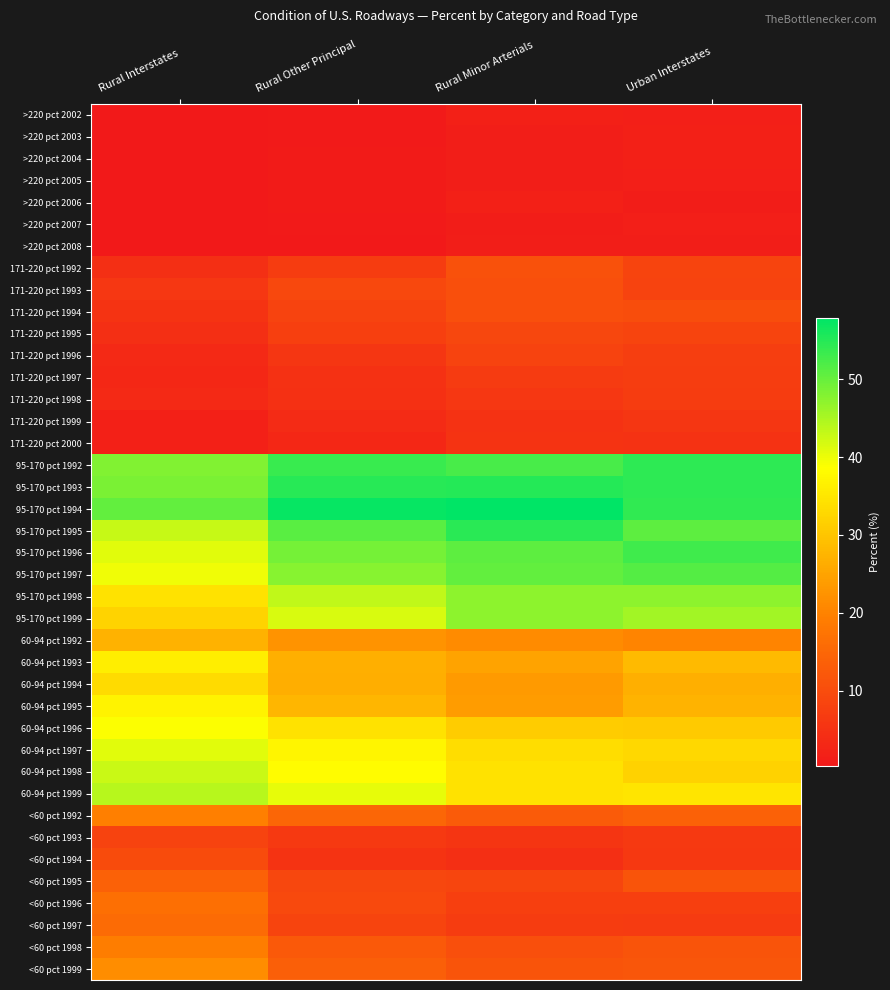

Reading left to right, list all the values displayed in this chart.

>220 pct 2002: Rural Interstates=0.4	Rural Other Principal=0.7	Rural Minor Arterials=1.7	Urban Interstates=1.6
>220 pct 2003: Rural Interstates=0.3	Rural Other Principal=0.7	Rural Minor Arterials=1.3	Urban Interstates=1.7
>220 pct 2004: Rural Interstates=0.4	Rural Other Principal=0.9	Rural Minor Arterials=1.4	Urban Interstates=1.8
>220 pct 2005: Rural Interstates=0.5	Rural Other Principal=0.8	Rural Minor Arterials=1.4	Urban Interstates=1.5
>220 pct 2006: Rural Interstates=0.5	Rural Other Principal=0.8	Rural Minor Arterials=1.7	Urban Interstates=1.1
>220 pct 2007: Rural Interstates=0.3	Rural Other Principal=0.6	Rural Minor Arterials=1.2	Urban Interstates=1.6
>220 pct 2008: Rural Interstates=0.3	Rural Other Principal=0.5	Rural Minor Arterials=1.3	Urban Interstates=1.4
171-220 pct 1992: Rural Interstates=4.4	Rural Other Principal=7.0	Rural Minor Arterials=10.9	Urban Interstates=8.5
171-220 pct 1993: Rural Interstates=6.0	Rural Other Principal=9.2	Rural Minor Arterials=10.5	Urban Interstates=8.2
171-220 pct 1994: Rural Interstates=5.4	Rural Other Principal=8.2	Rural Minor Arterials=10.5	Urban Interstates=10.2
171-220 pct 1995: Rural Interstates=4.5	Rural Other Principal=7.6	Rural Minor Arterials=9.0	Urban Interstates=8.6
171-220 pct 1996: Rural Interstates=3.3	Rural Other Principal=5.8	Rural Minor Arterials=8.2	Urban Interstates=7.3
171-220 pct 1997: Rural Interstates=3.0	Rural Other Principal=4.9	Rural Minor Arterials=6.7	Urban Interstates=7.1
171-220 pct 1998: Rural Interstates=3.4	Rural Other Principal=4.6	Rural Minor Arterials=6.0	Urban Interstates=7.0
171-220 pct 1999: Rural Interstates=1.8	Rural Other Principal=3.7	Rural Minor Arterials=5.2	Urban Interstates=5.8
171-220 pct 2000: Rural Interstates=1.8	Rural Other Principal=3.2	Rural Minor Arterials=5.3	Urban Interstates=5.1
95-170 pct 1992: Rural Interstates=48.2	Rural Other Principal=53.5	Rural Minor Arterials=52.3	Urban Interstates=54.5
95-170 pct 1993: Rural Interstates=48.6	Rural Other Principal=54.8	Rural Minor Arterials=55.0	Urban Interstates=54.5
95-170 pct 1994: Rural Interstates=50.4	Rural Other Principal=57.4	Rural Minor Arterials=57.9	Urban Interstates=54.1
95-170 pct 1995: Rural Interstates=43.0	Rural Other Principal=51.1	Rural Minor Arterials=54.7	Urban Interstates=50.7
95-170 pct 1996: Rural Interstates=40.8	Rural Other Principal=49.1	Rural Minor Arterials=50.7	Urban Interstates=53.0
95-170 pct 1997: Rural Interstates=39.8	Rural Other Principal=47.7	Rural Minor Arterials=50.4	Urban Interstates=51.4
95-170 pct 1998: Rural Interstates=34.3	Rural Other Principal=43.3	Rural Minor Arterials=47.2	Urban Interstates=47.3
95-170 pct 1999: Rural Interstates=32.1	Rural Other Principal=41.5	Rural Minor Arterials=47.3	Urban Interstates=45.7
60-94 pct 1992: Rural Interstates=27.1	Rural Other Principal=22.4	Rural Minor Arterials=21.4	Urban Interstates=20.1
60-94 pct 1993: Rural Interstates=36.1	Rural Other Principal=26.7	Rural Minor Arterials=24.9	Urban Interstates=28.3
60-94 pct 1994: Rural Interstates=33.2	Rural Other Principal=26.6	Rural Minor Arterials=23.6	Urban Interstates=26.7
60-94 pct 1995: Rural Interstates=36.9	Rural Other Principal=27.9	Rural Minor Arterials=23.9	Urban Interstates=27.5
60-94 pct 1996: Rural Interstates=38.8	Rural Other Principal=34.4	Rural Minor Arterials=31.0	Urban Interstates=30.7
60-94 pct 1997: Rural Interstates=41.0	Rural Other Principal=37.2	Rural Minor Arterials=33.6	Urban Interstates=32.9
60-94 pct 1998: Rural Interstates=42.6	Rural Other Principal=38.3	Rural Minor Arterials=34.3	Urban Interstates=32.0
60-94 pct 1999: Rural Interstates=44.0	Rural Other Principal=40.5	Rural Minor Arterials=34.4	Urban Interstates=34.9
<60 pct 1992: Rural Interstates=19.5	Rural Other Principal=14.8	Rural Minor Arterials=12.7	Urban Interstates=14.0
<60 pct 1993: Rural Interstates=8.3	Rural Other Principal=6.4	Rural Minor Arterials=5.5	Urban Interstates=6.5
<60 pct 1994: Rural Interstates=9.9	Rural Other Principal=5.4	Rural Minor Arterials=4.5	Urban Interstates=6.2
<60 pct 1995: Rural Interstates=13.9	Rural Other Principal=9.0	Rural Minor Arterials=8.7	Urban Interstates=11.4
<60 pct 1996: Rural Interstates=16.6	Rural Other Principal=9.3	Rural Minor Arterials=7.7	Urban Interstates=7.6
<60 pct 1997: Rural Interstates=15.7	Rural Other Principal=8.6	Rural Minor Arterials=7.0	Urban Interstates=6.7
<60 pct 1998: Rural Interstates=19.0	Rural Other Principal=12.3	Rural Minor Arterials=10.6	Urban Interstates=11.4
<60 pct 1999: Rural Interstates=21.5	Rural Other Principal=13.5	Rural Minor Arterials=11.4	Urban Interstates=12.0